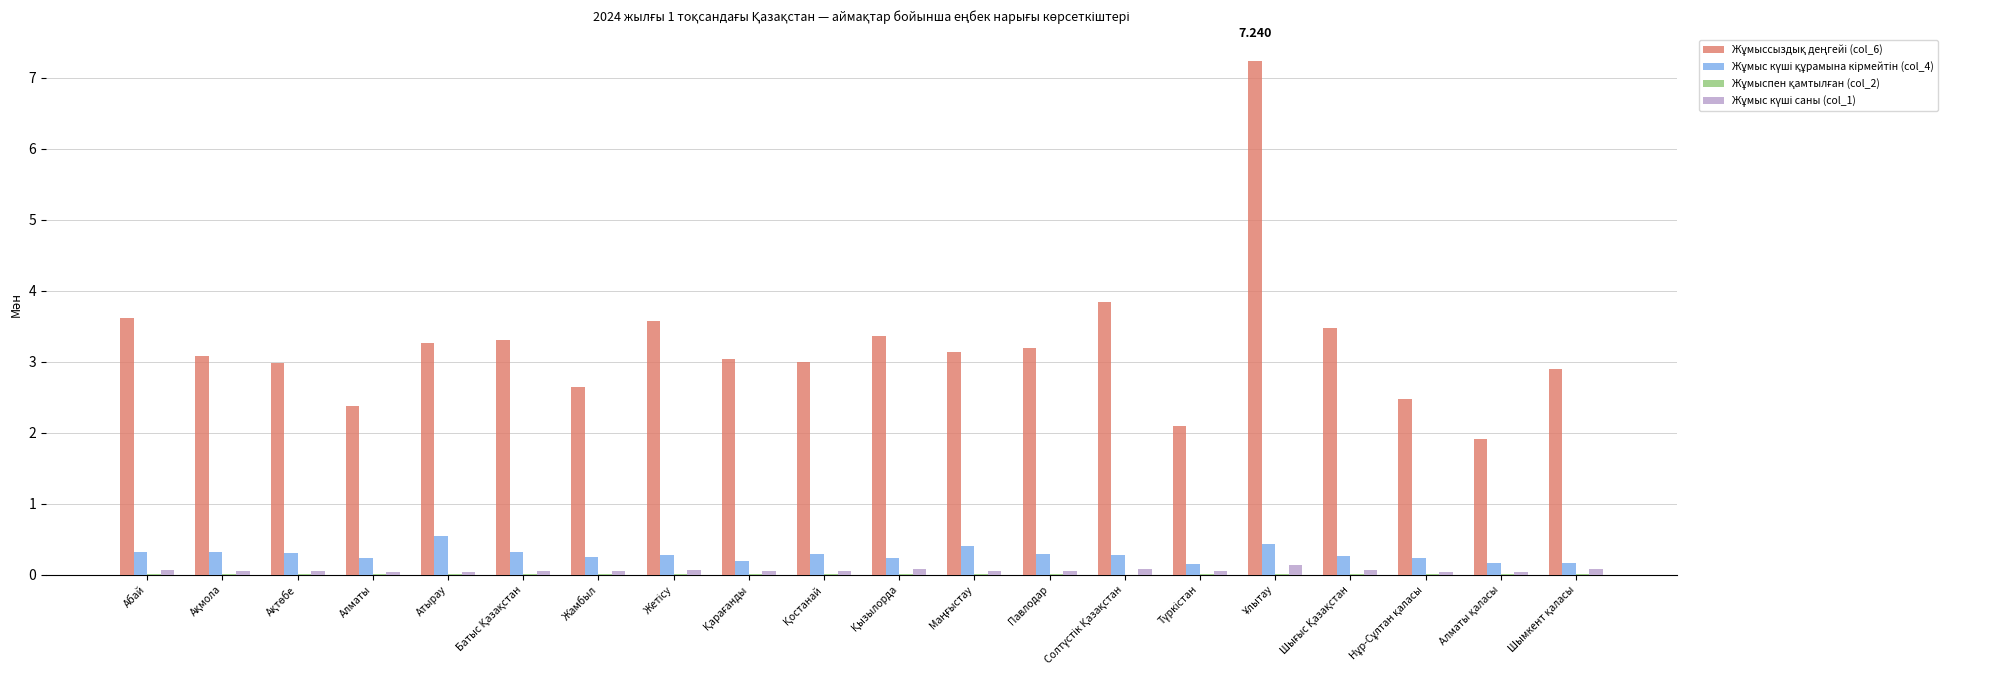

Are the bars horizontal?

No